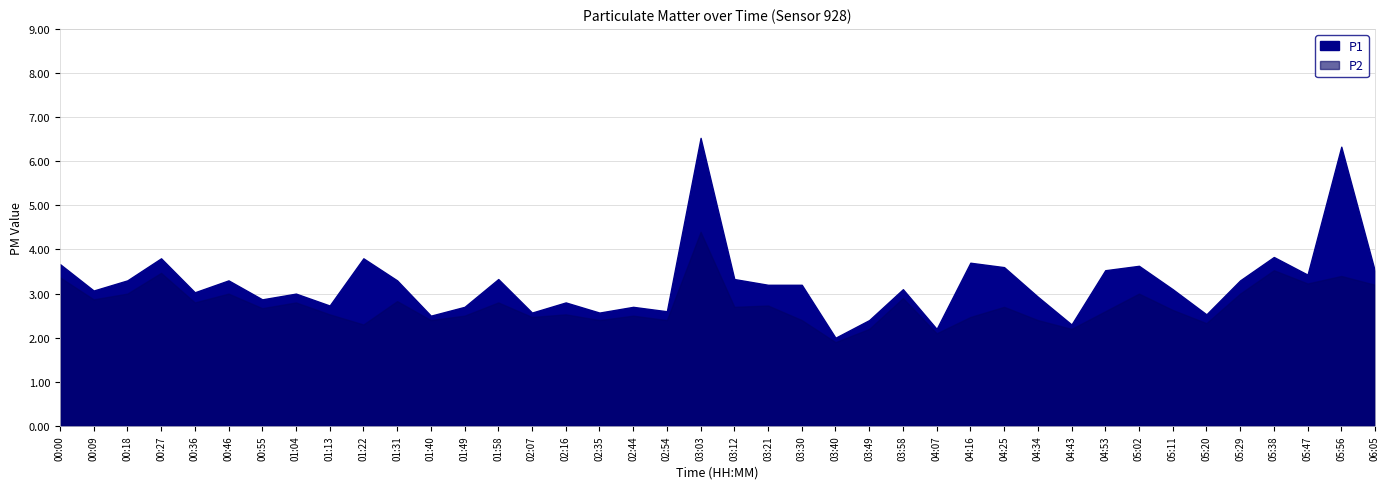

Is the value of P2 at 01:22 greater than the value of P1 at 03:12?

No